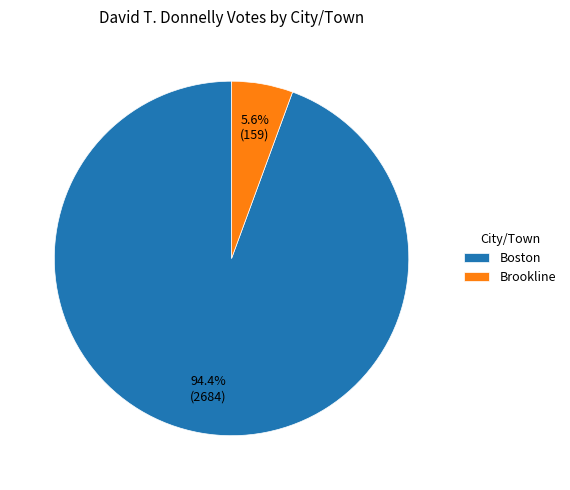

Is there any slice that represents more than half of the pie?

Yes